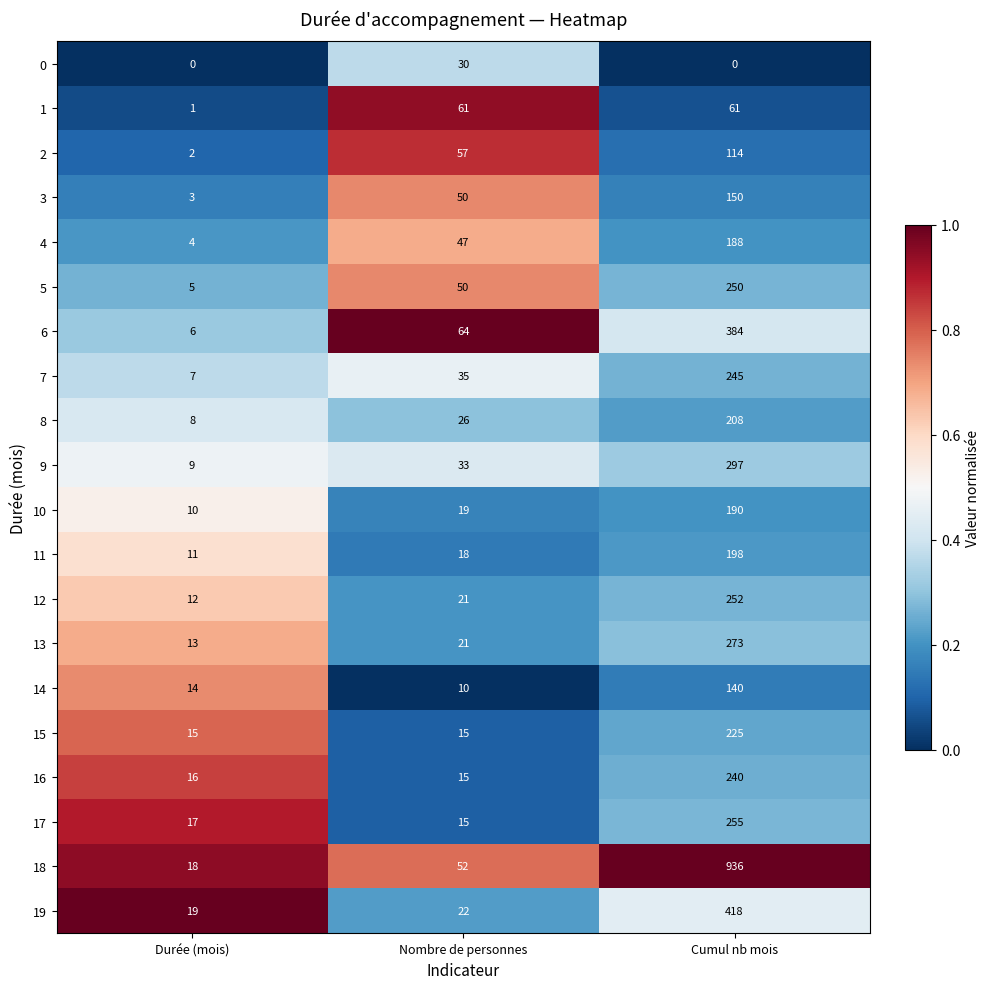

The value of 14 at Cumul nb mois is 88. True or false?

False